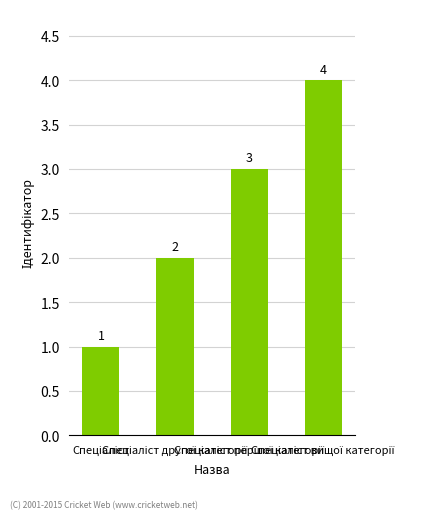

What is the maximum value shown in the chart?

4